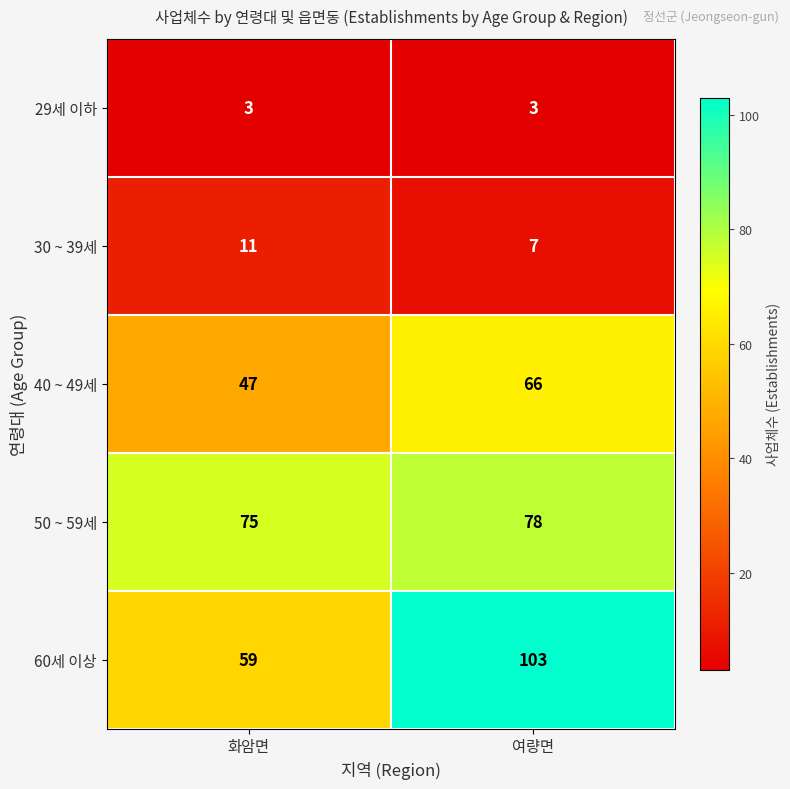

What is the lowest value of the 60세 이상 series?

59